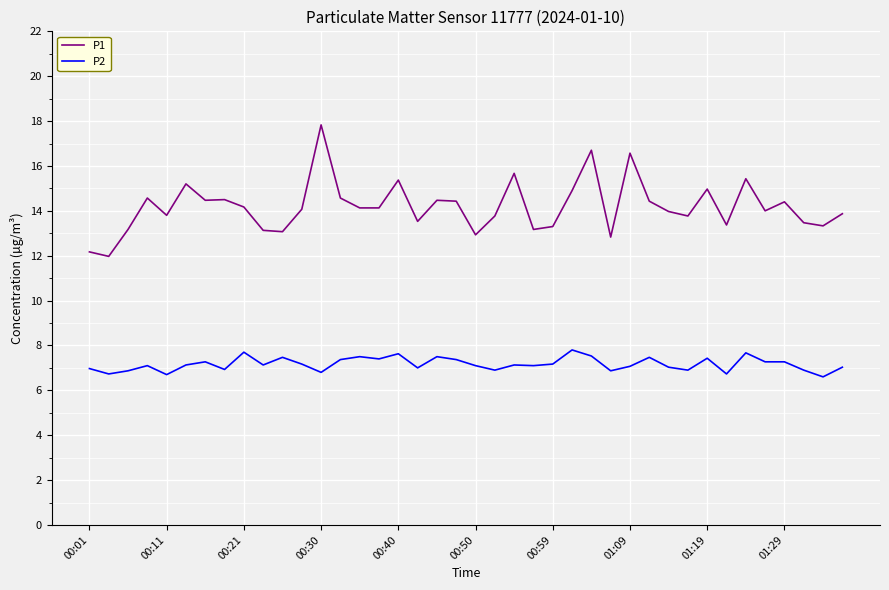

Rank the series by their maximum value, from lowest to highest.

P2, P1